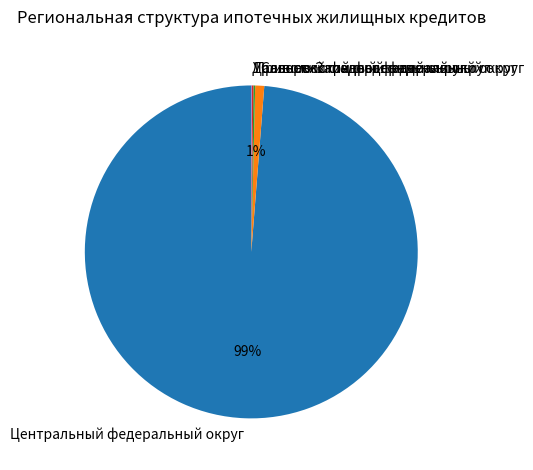

Which slice is the largest?

Центральный федеральный округ